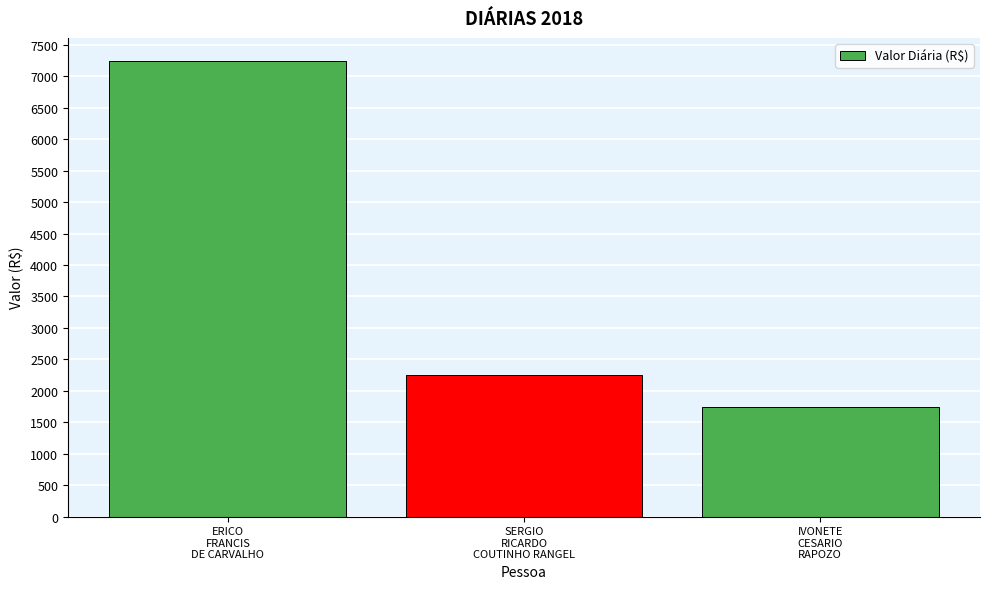

Reading left to right, what are all the values shown in this chart?

ERICO
FRANCIS
DE CARVALHO=7250	SERGIO
RICARDO
COUTINHO RANGEL=2250	IVONETE
CESARIO
RAPOZO=1750